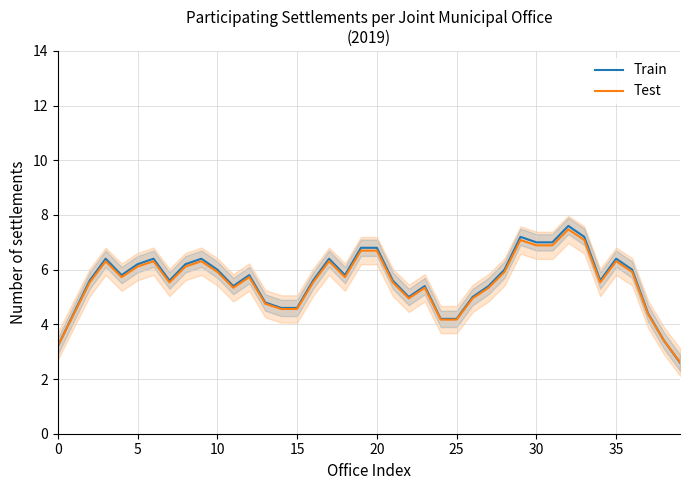

What is the lowest value of the Test series?

2.6